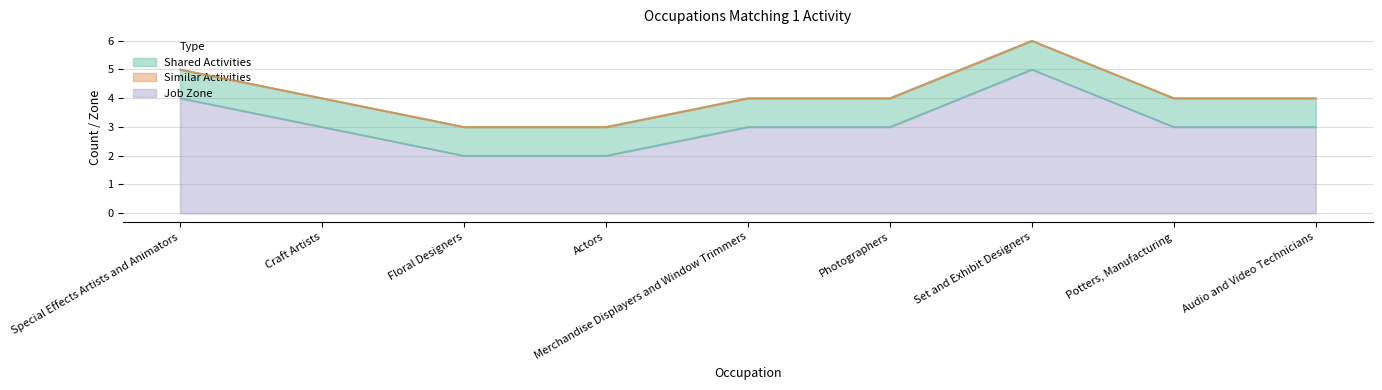

Rank the series by their maximum value, from lowest to highest.

Similar Activities, Shared Activities, Job Zone